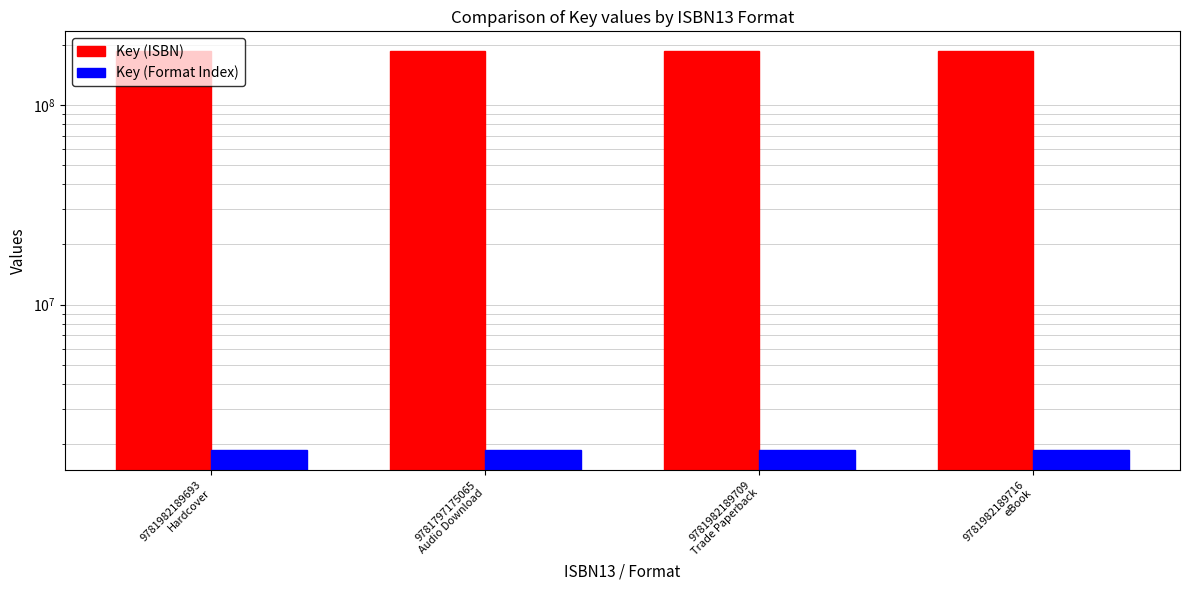

Reading right to left, extract all data points from this chart.

Key (ISBN): 9781982189716
eBook=186296149.0	9781982189709
Trade Paperback=186296149.0	9781797175065
Audio Download=186296149.0	9781982189693
Hardcover=186296149.0
Key (Format Index): 9781982189716
eBook=1862961.5	9781982189709
Trade Paperback=1862961.5	9781797175065
Audio Download=1862961.5	9781982189693
Hardcover=1862961.5